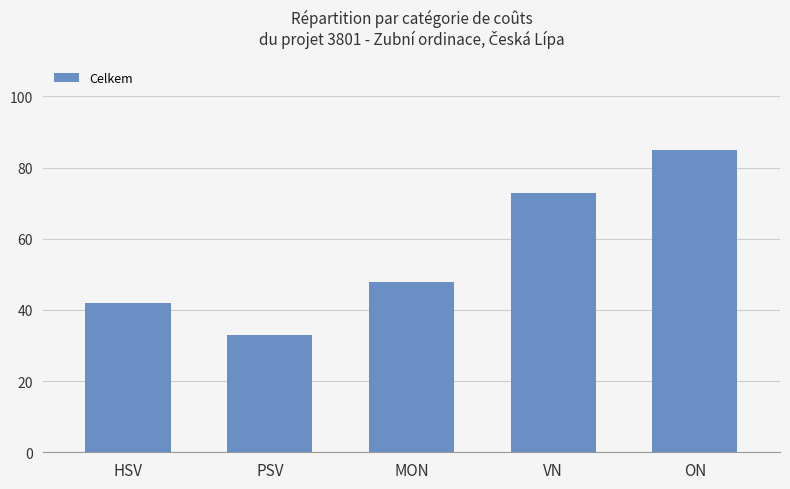

What is the sum of the values at HSV and ON?

127